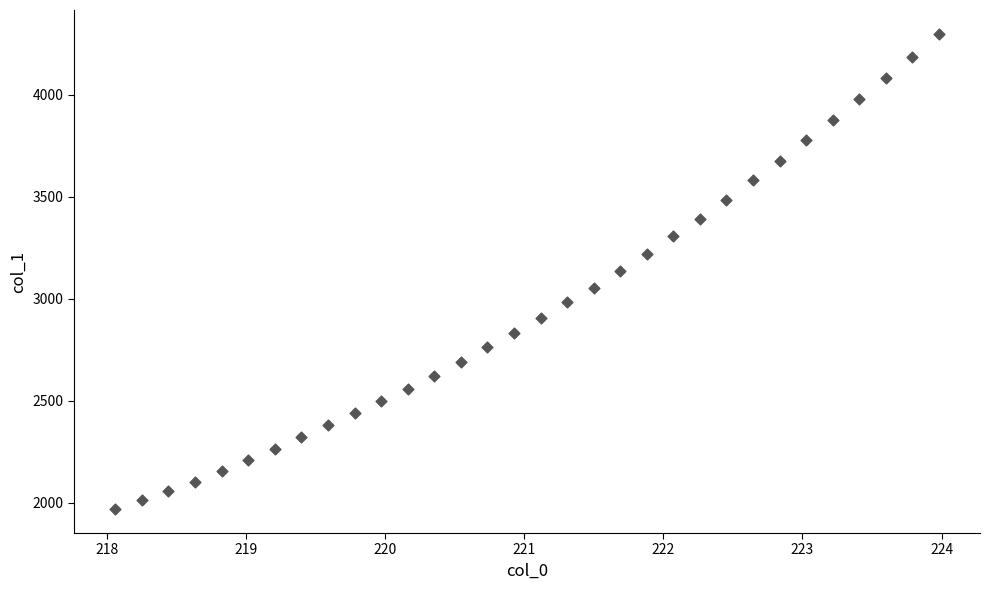

What is the range of X values (max minus min)?

5.9